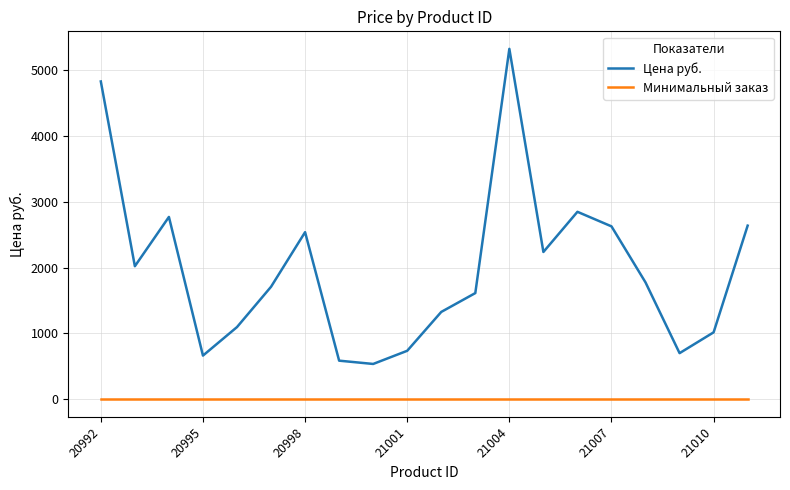

Which series has the widest spread of values?

Цена руб.